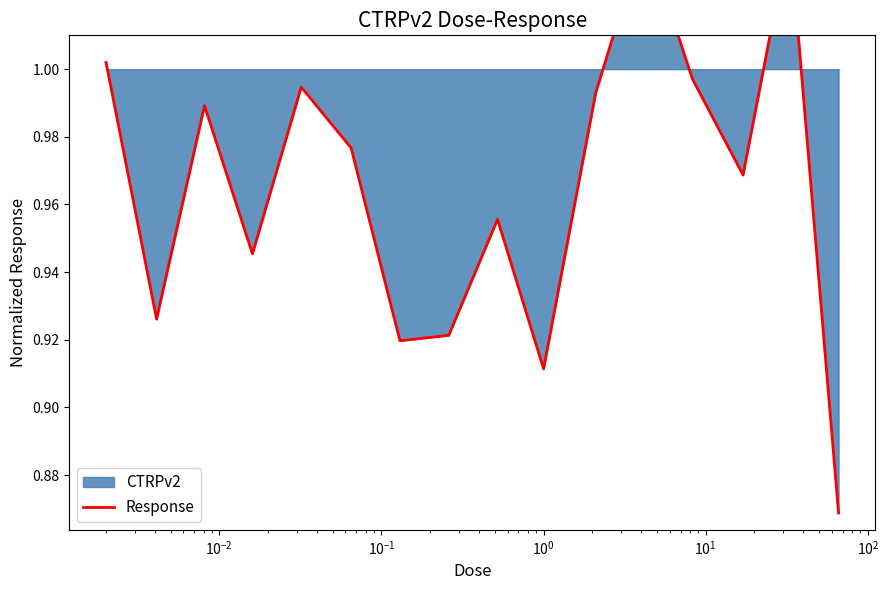

What is the label of the 14th point from the right?

$\mathdefault{10^{-2}}$